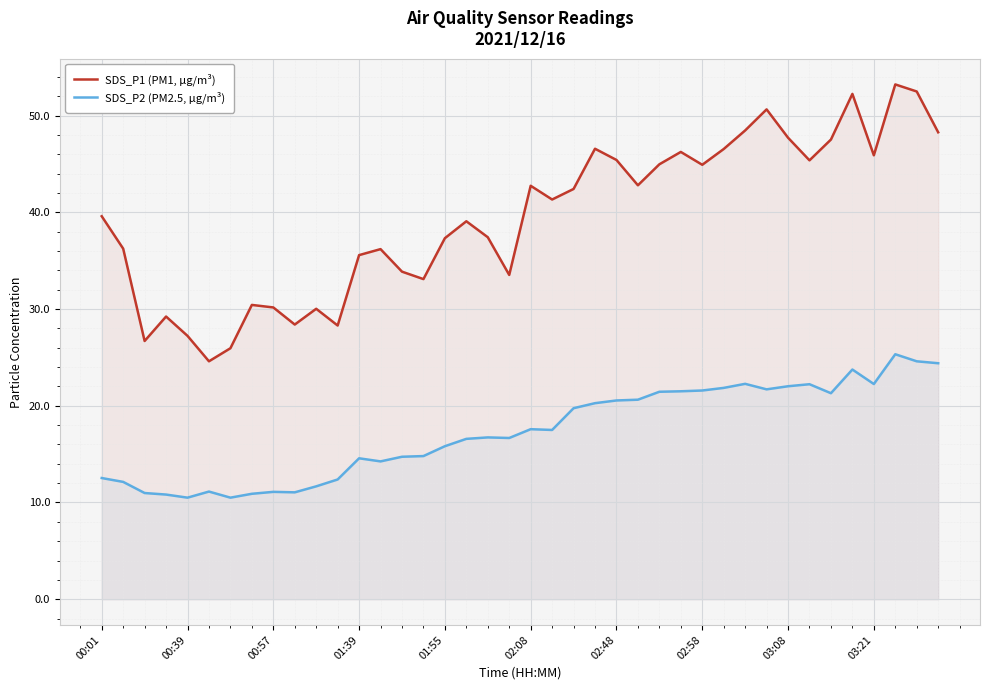

How many lines are shown in the chart?

2